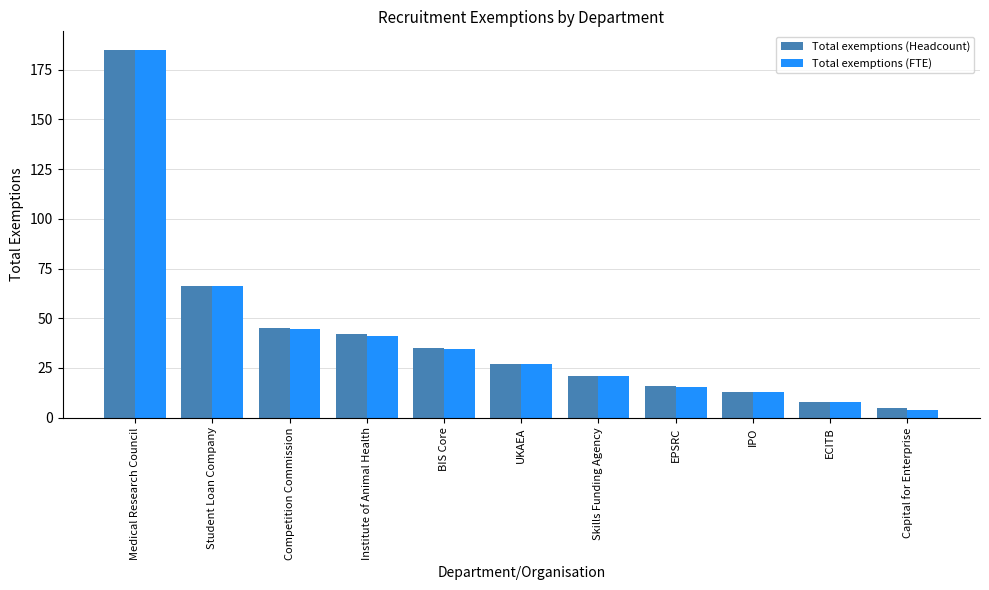

What is the label of the 7th bar from the right?

BIS Core